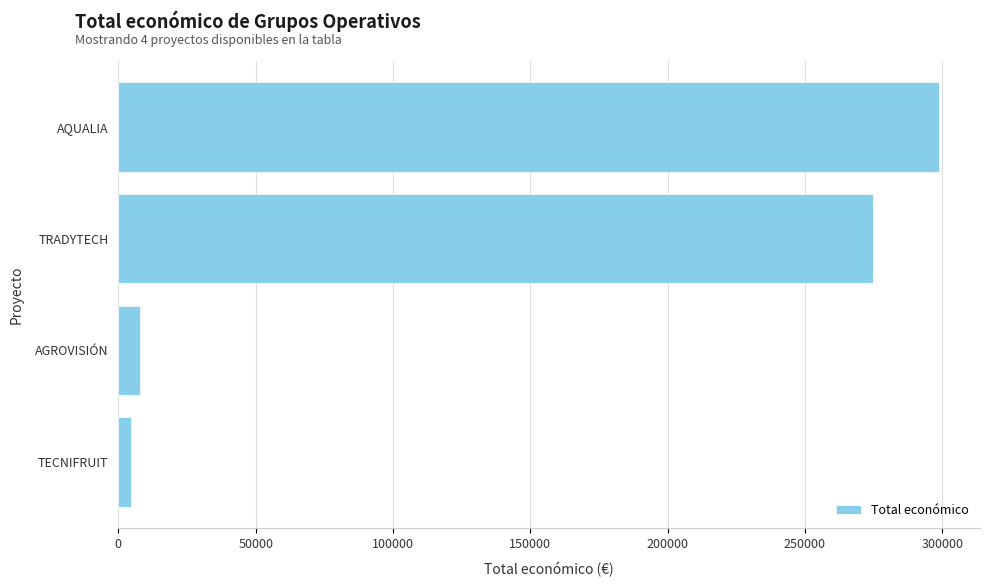

At which label is the value closest to 151715?

TRADYTECH